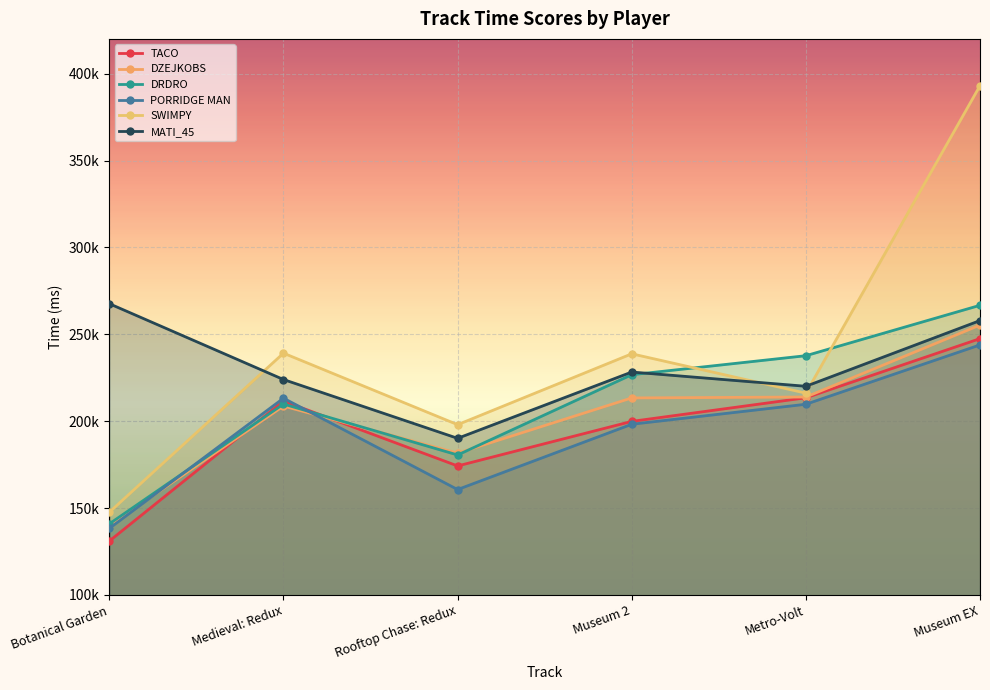

In DRDRO, how many points are lower than both neighbors (excluding endpoints)?

1